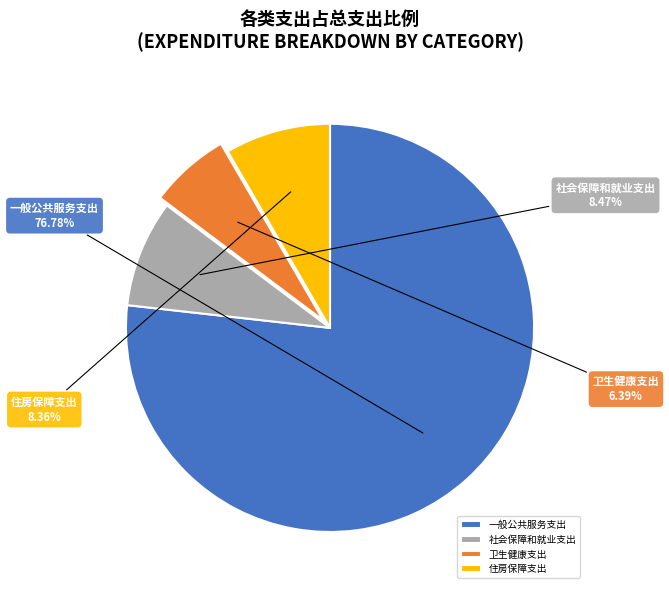

Between 住房保障支出 and 卫生健康支出, which is larger?

住房保障支出